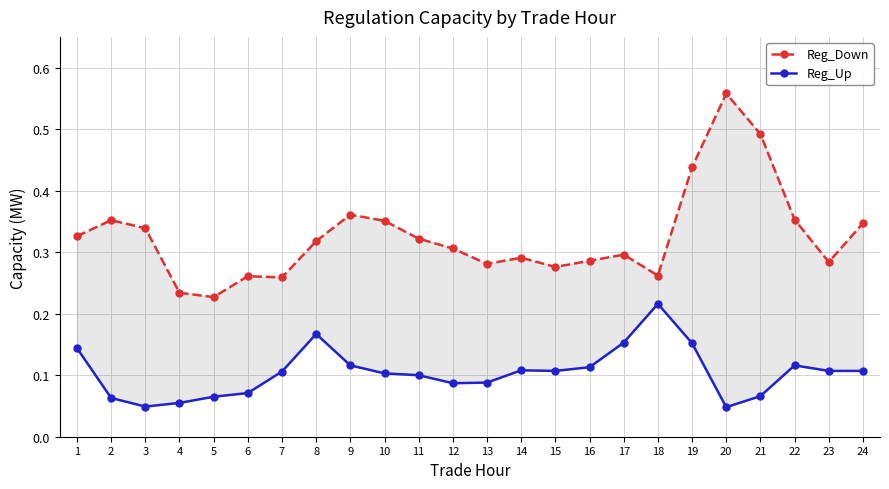

Reading left to right, extract all data points from this chart.

Reg_Down: 0.3	0.4	0.3	0.2	0.2	0.3	0.3	0.3	0.4	0.4	0.3	0.3	0.3	0.3	0.3	0.3	0.3	0.3	0.4	0.6	0.5	0.4	0.3	0.3
Reg_Up: 0.1	0.1	0.0	0.1	0.1	0.1	0.1	0.2	0.1	0.1	0.1	0.1	0.1	0.1	0.1	0.1	0.2	0.2	0.2	0.0	0.1	0.1	0.1	0.1